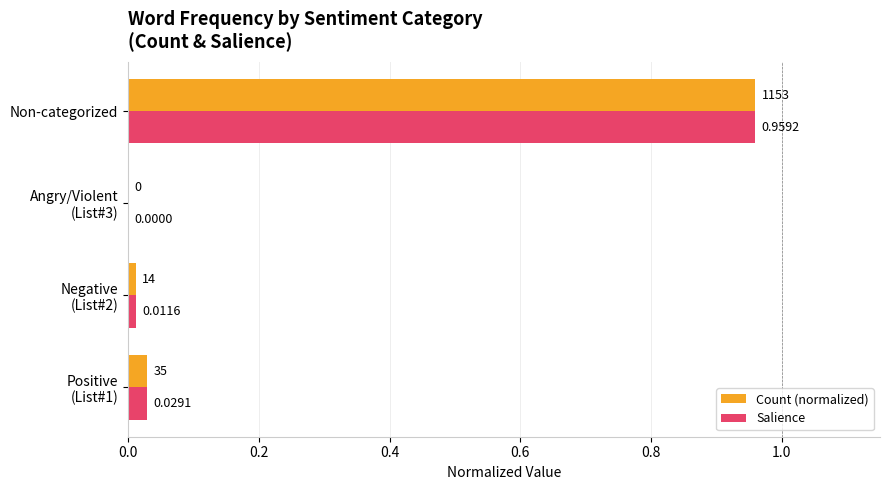

At which label is Count (normalized) closest to 0?

Angry/Violent
(List#3)